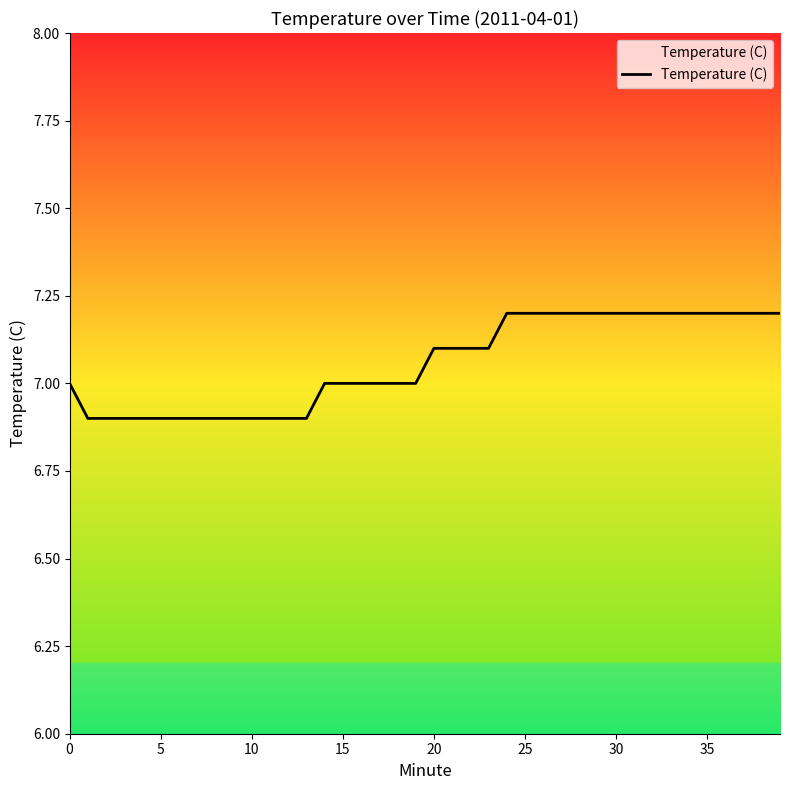

Read the value at 10.

6.9